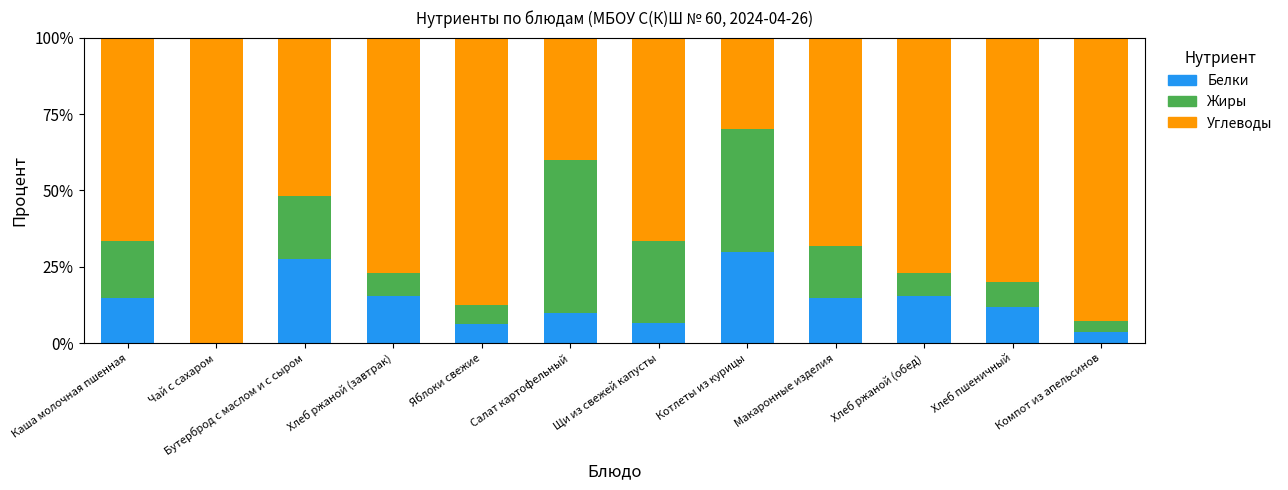

What is the sum of all Белки values?

156.7